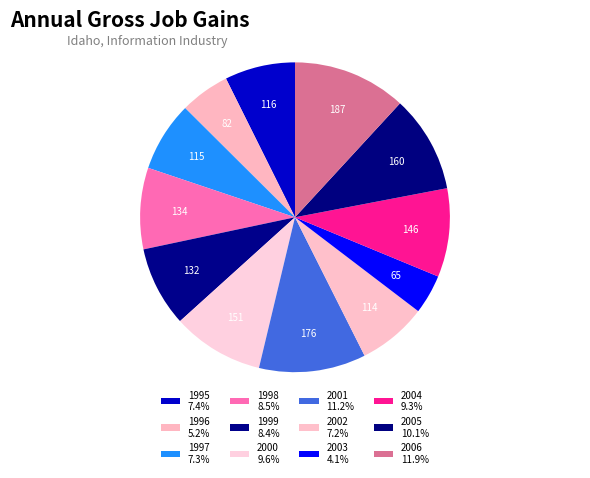

Is the sum of 1995 and 2005 greater than half?

No